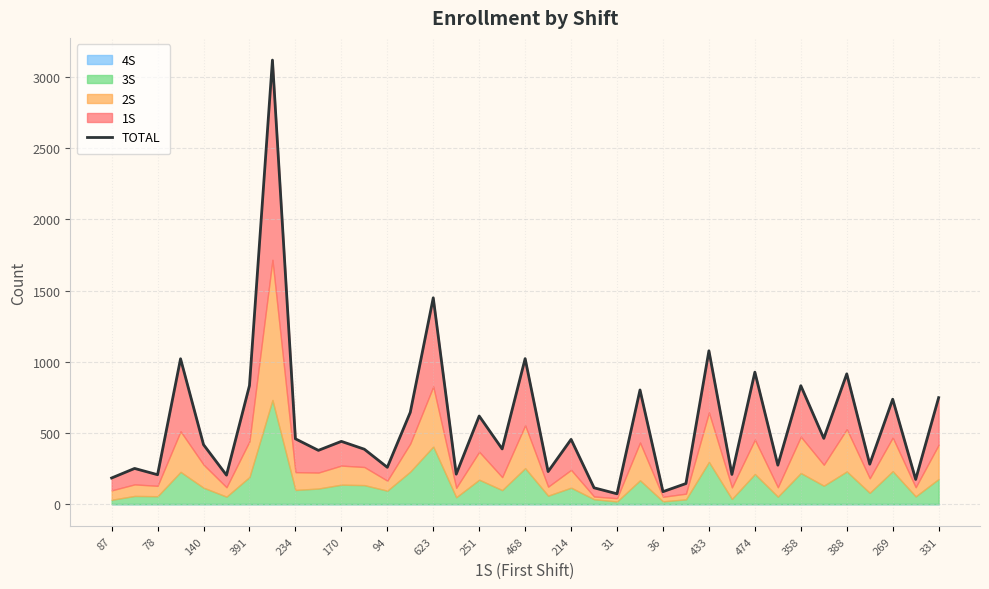

What is the difference between the values at 20 and 27?

246